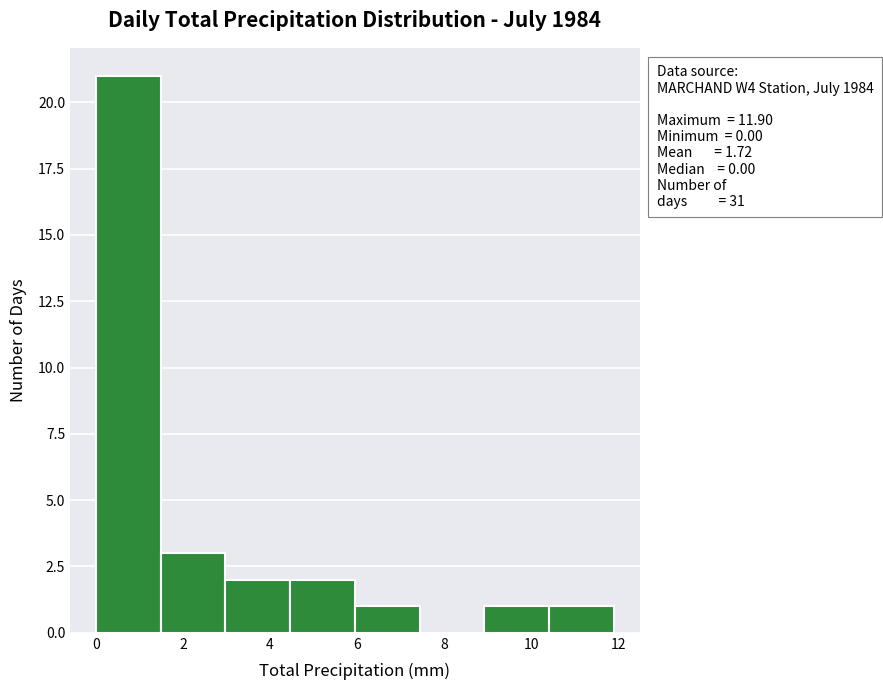

Over which range of the x-axis is the bar tallest?

0.0 to 1.4